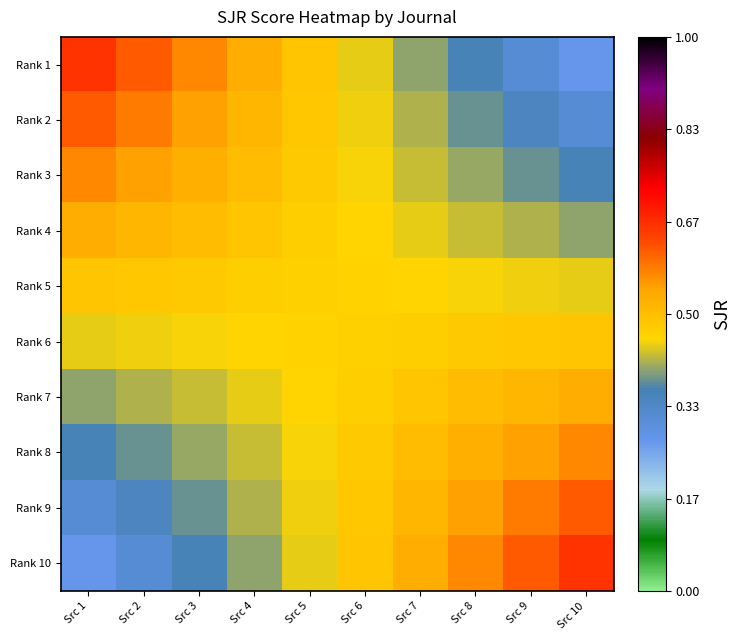

Rank the series at Src 3 from highest to lowest value.

Rank 1, Rank 2, Rank 3, Rank 4, Rank 5, Rank 6, Rank 7, Rank 8, Rank 9, Rank 10